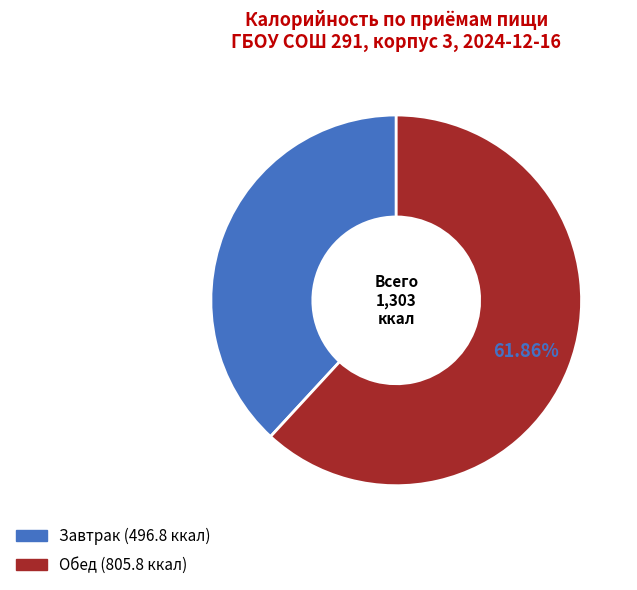

To the nearest percent, what is the combined percentage of Обед and Завтрак?

100%